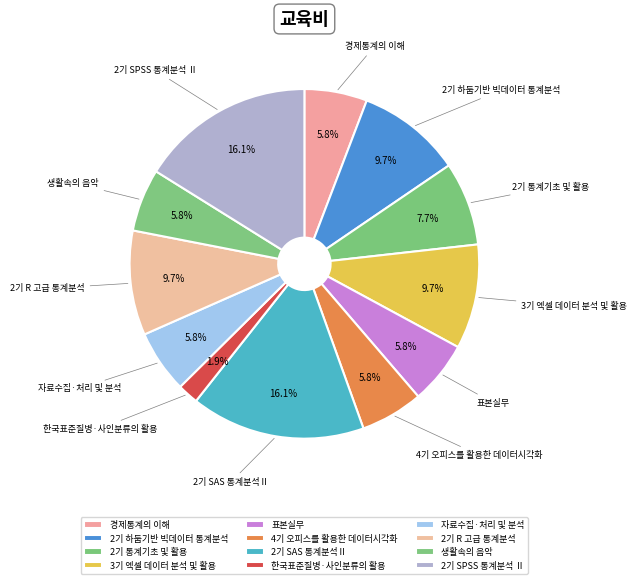

Which slice is the smallest?

한국표준질병·사인분류의 활용